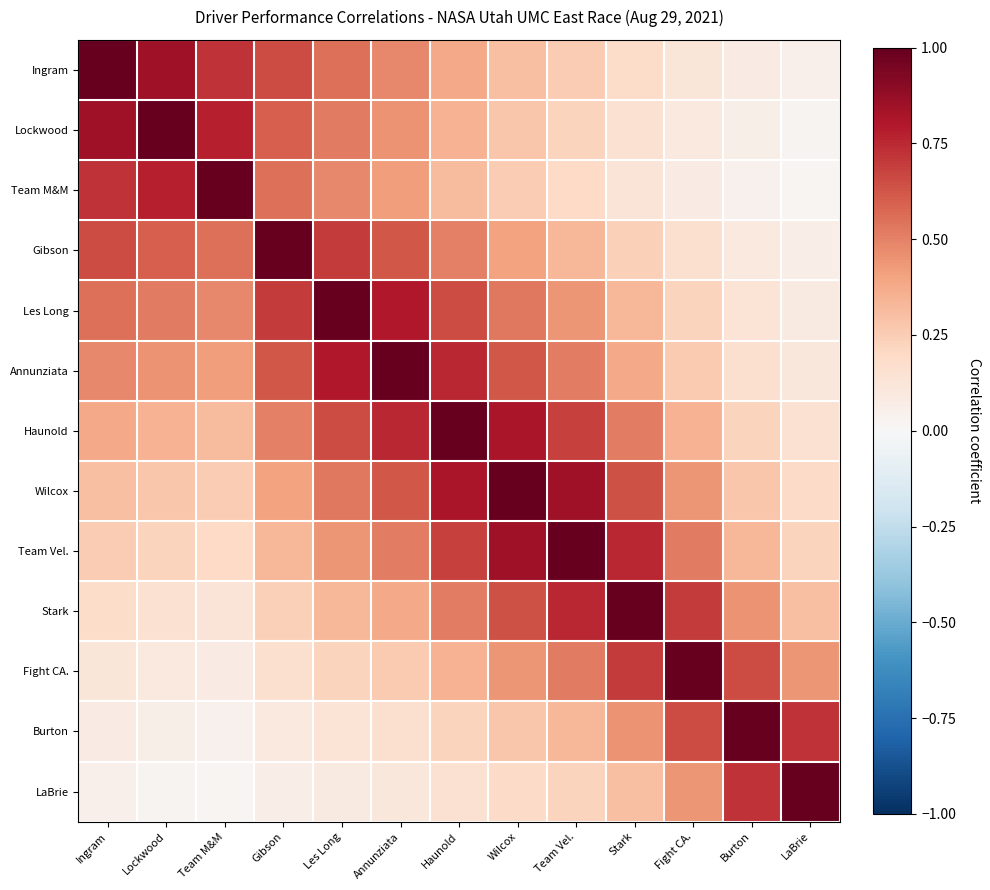

Rank the series by their maximum value, from highest to lowest.

Ingram, Lockwood, Team M&M, Gibson, Les Long, Annunziata, Haunold, Wilcox, Team Vel., Stark, Fight CA., Burton, LaBrie